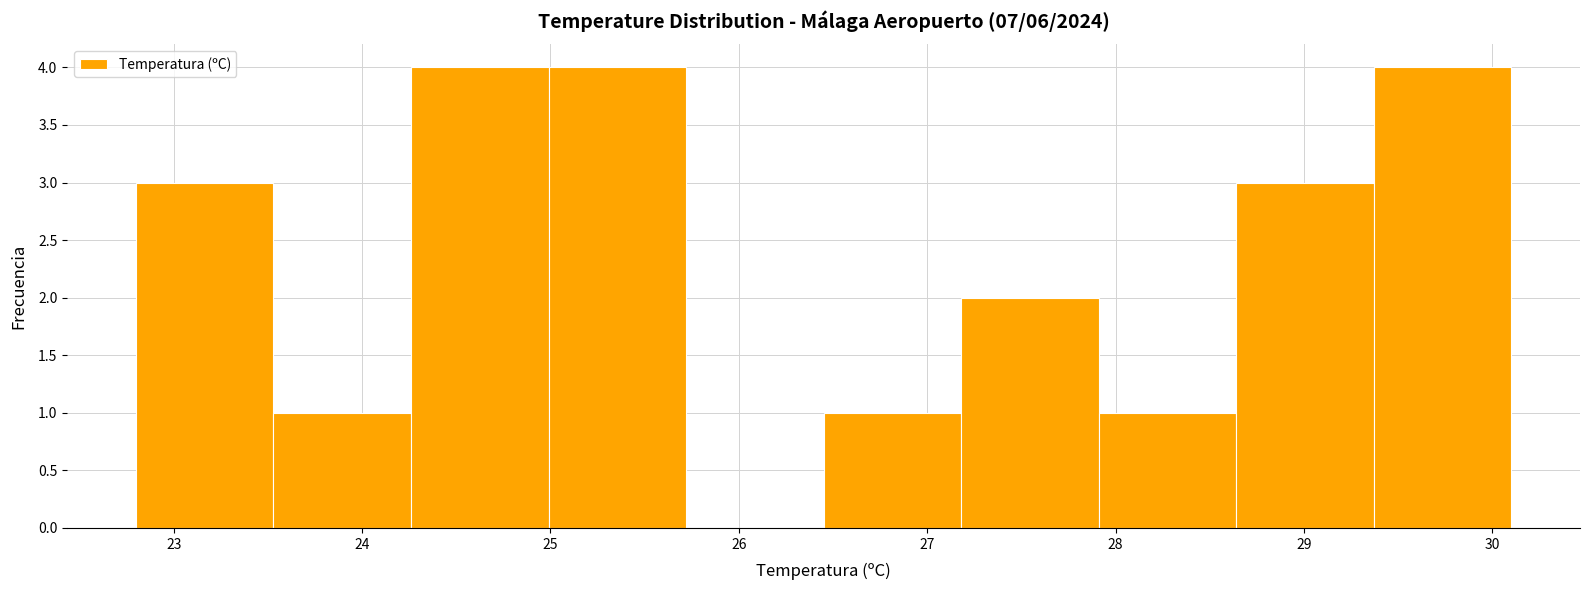

Reading left to right, list every bar in this chart as the range it spans on the x-axis followed by its height. Neither the bar edges nor the heights are printed on the chart, so give them approximately, as read against the axes.

22.80 to 23.53: 3
23.53 to 24.26: 1
24.26 to 24.99: 4
24.99 to 25.72: 4
25.72 to 26.45: 0
26.45 to 27.18: 1
27.18 to 27.91: 2
27.91 to 28.64: 1
28.64 to 29.37: 3
29.37 to 30.10: 4